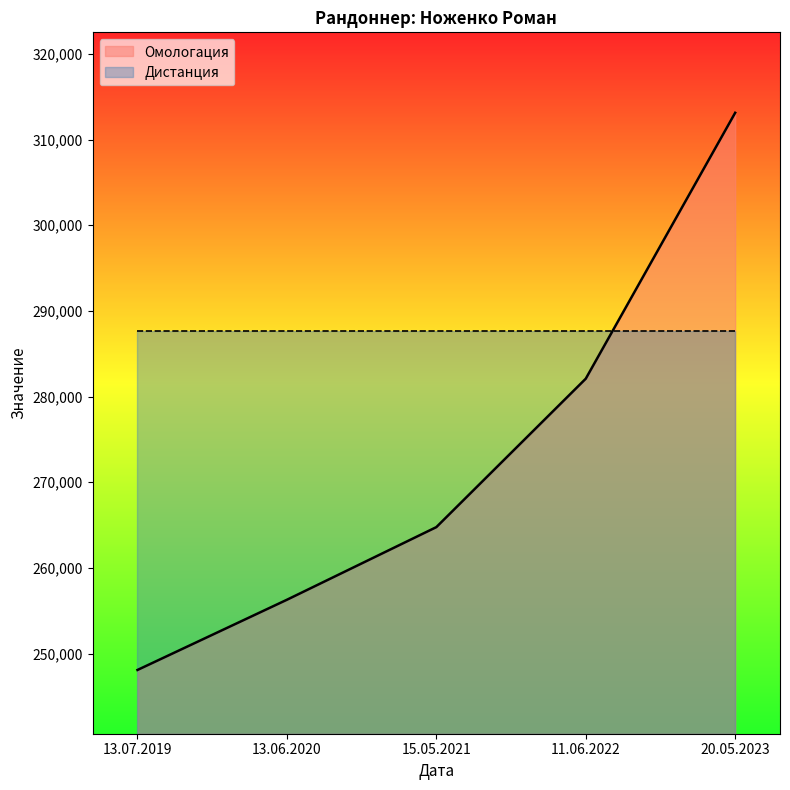

What is the label of the 3rd point from the right?

15.05.2021